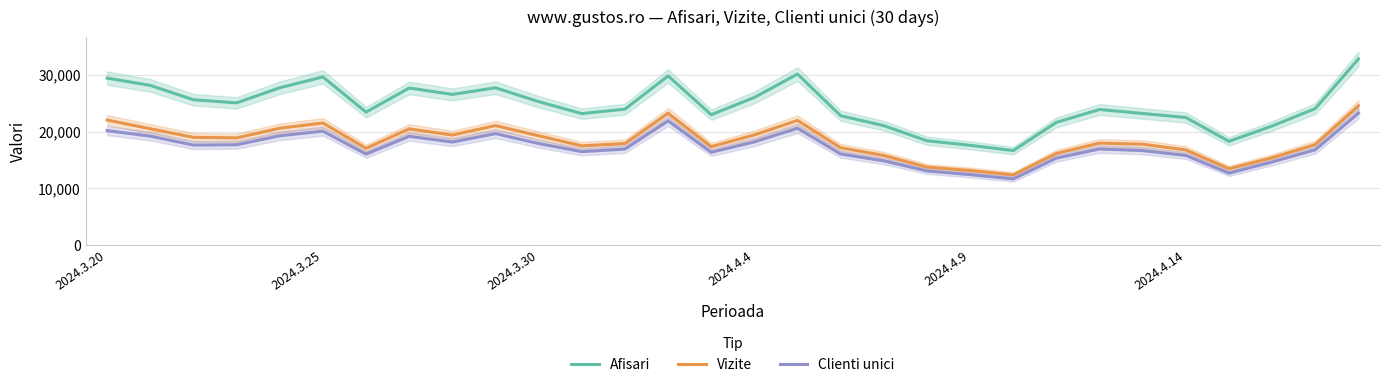

What is the minimum value for Clienti unici?

11636